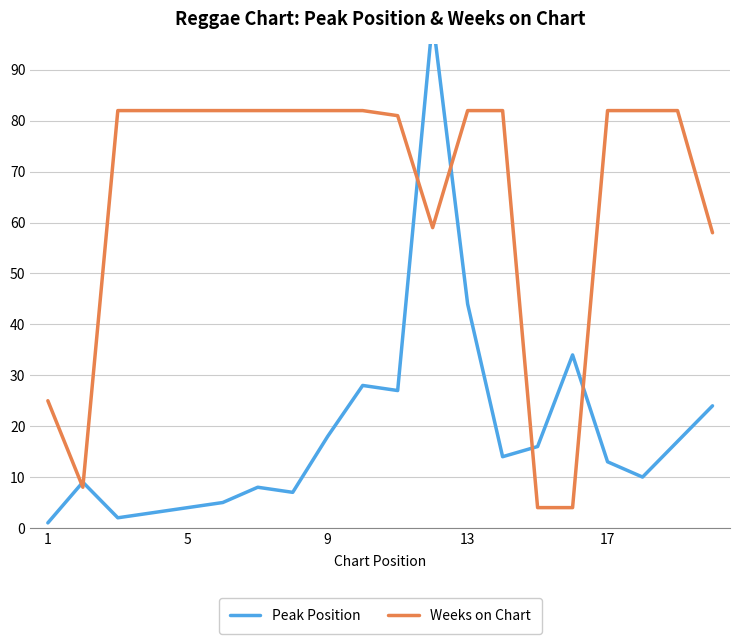

What is the average value of the Peak Position series?

19